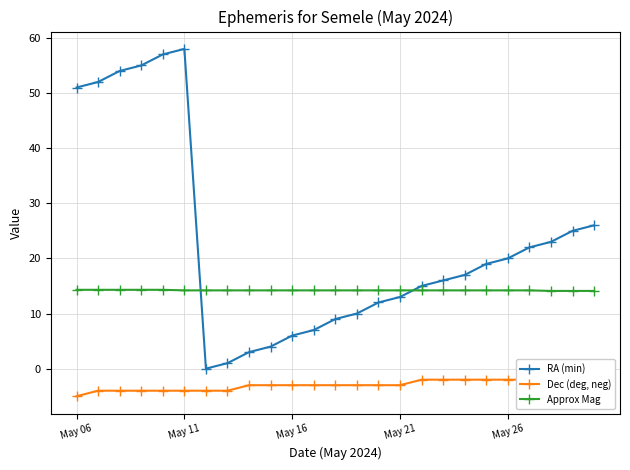

True or false: Dec (deg, neg) and Approx Mag cross at least once.

False